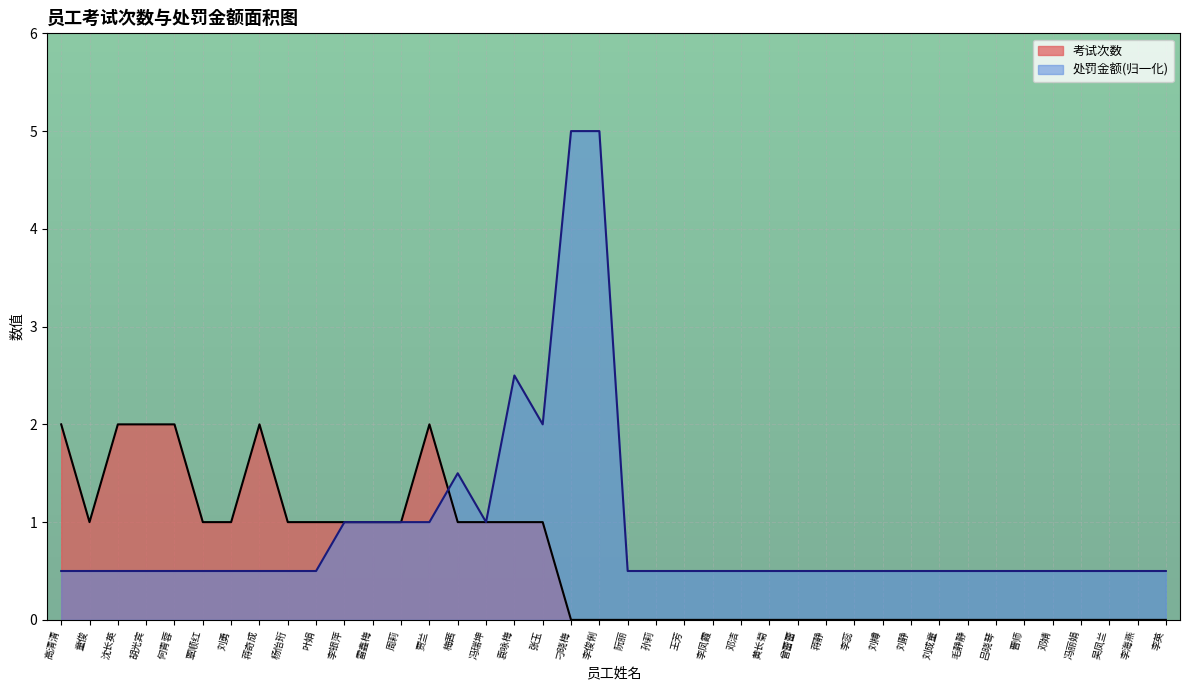

What is the maximum value for 考试次数?

2.0